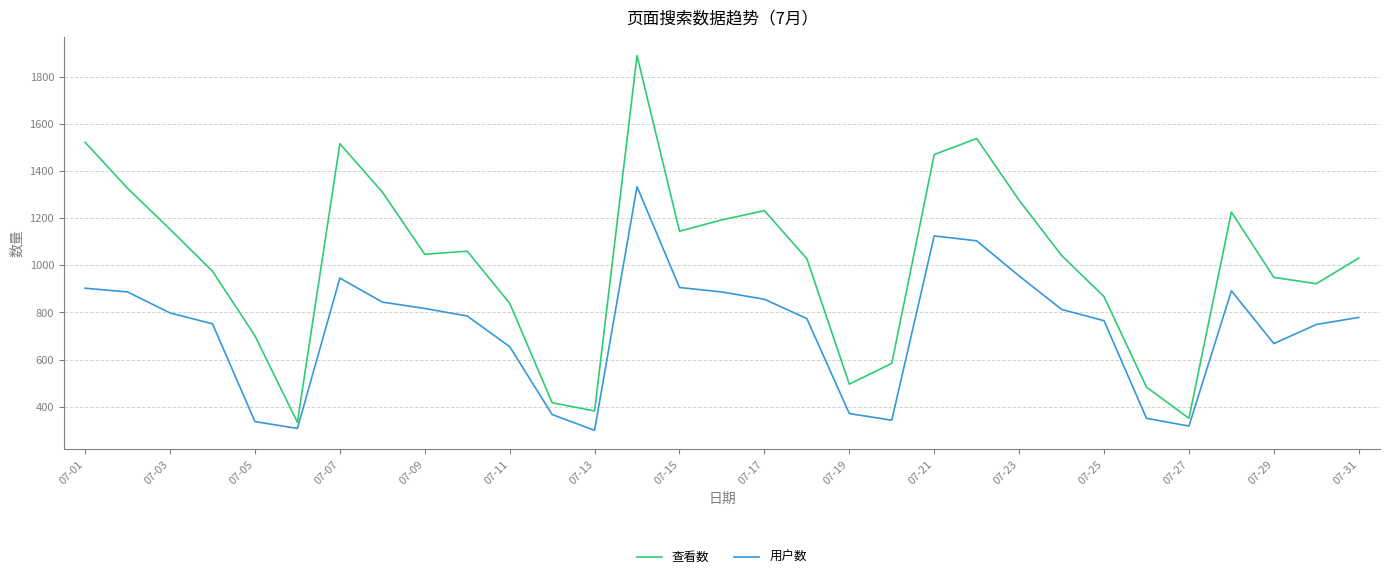

What is the difference between the maximum and minimum values in the 用户数 series?

1034